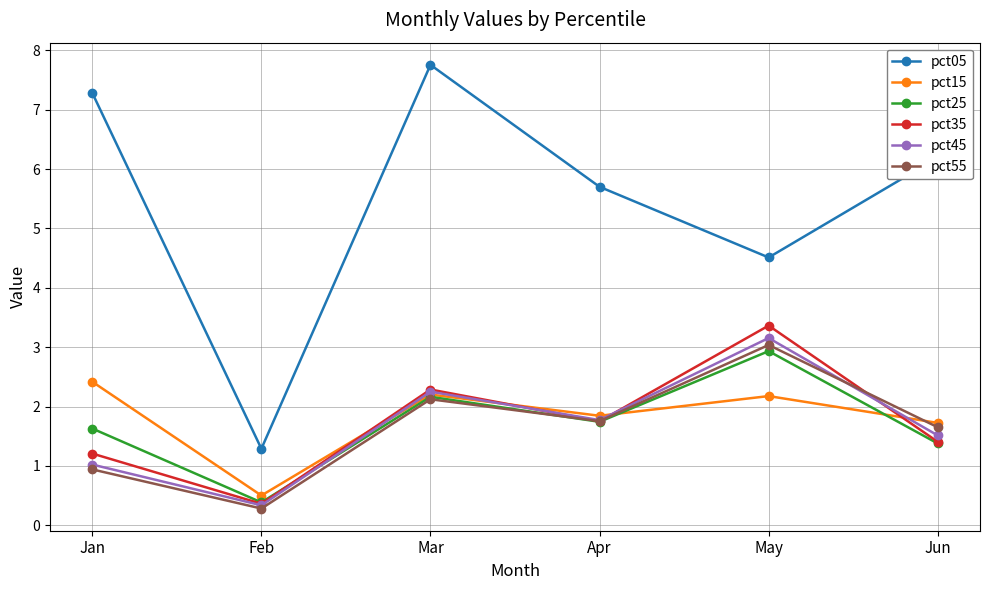

Does the chart have visible grid lines?

Yes